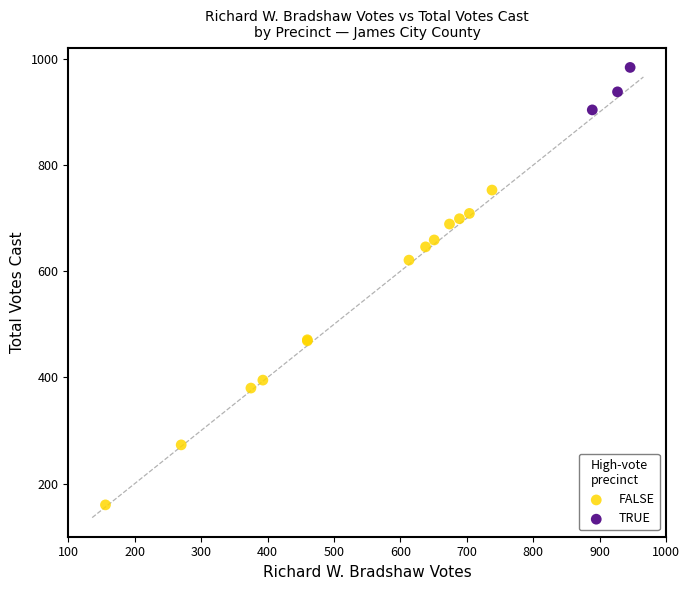

Which series contains the lowest Y value?

FALSE